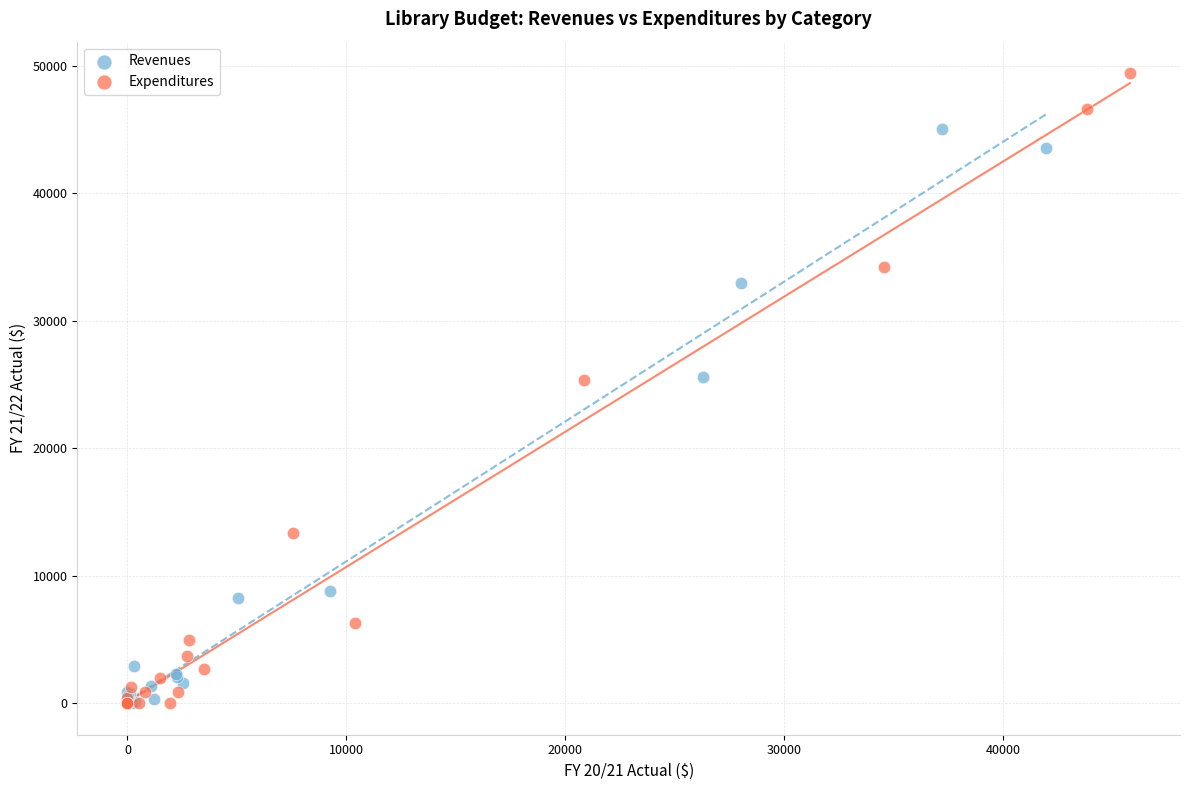

What are all the series names shown in the legend?

Revenues, Expenditures